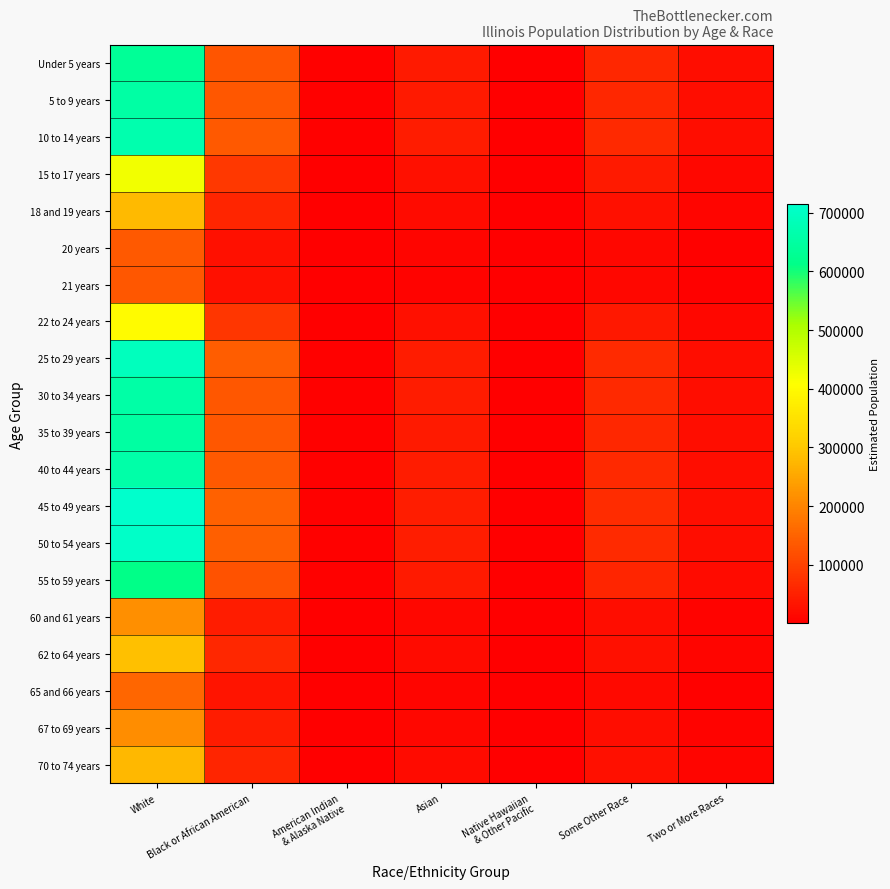

Which series has the largest total across all categories?

45 to 49 years